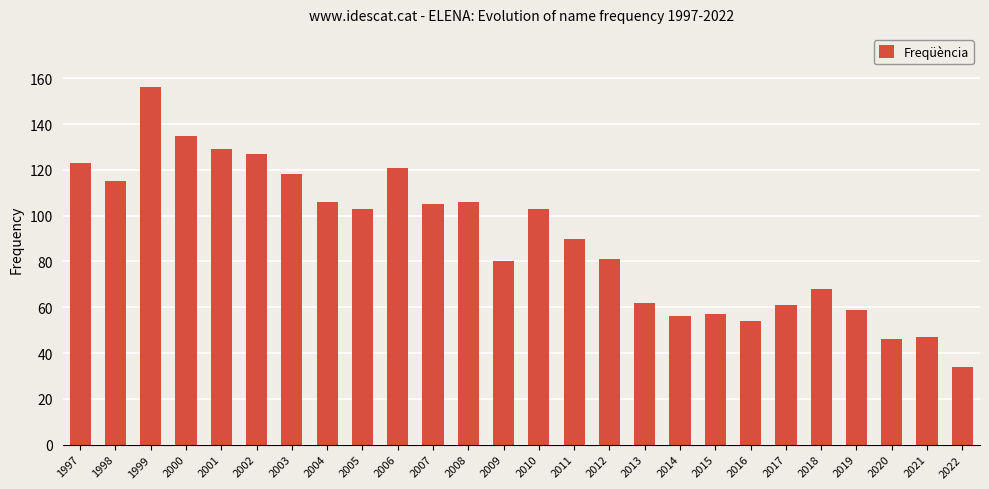

Reading left to right, what are all the values shown in this chart?

1997=123	1998=115	1999=156	2000=135	2001=129	2002=127	2003=118	2004=106	2005=103	2006=121	2007=105	2008=106	2009=80	2010=103	2011=90	2012=81	2013=62	2014=56	2015=57	2016=54	2017=61	2018=68	2019=59	2020=46	2021=47	2022=34